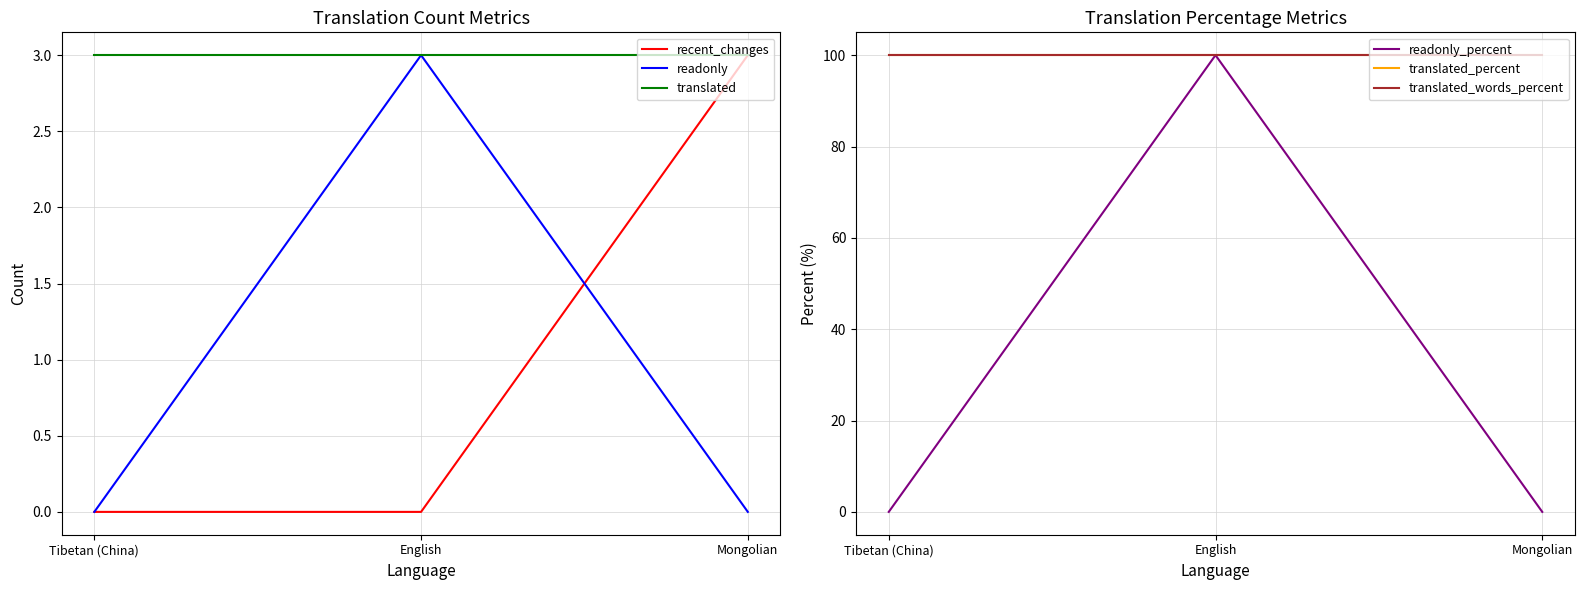

Is it true that recent_changes equals 2 at Mongolian?

False